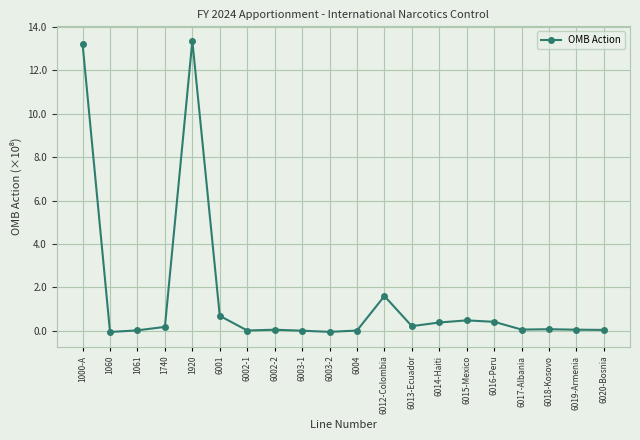

What is the greatest value displayed?

13.4